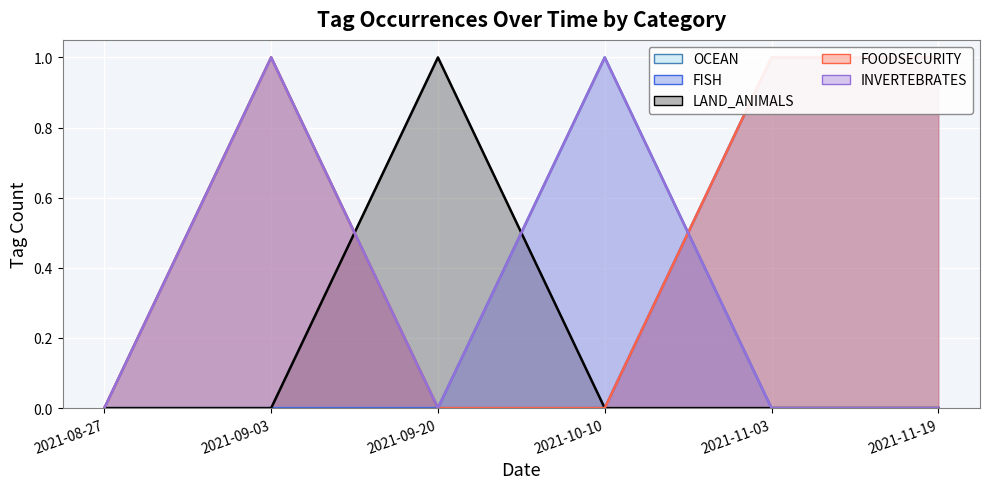

What is the highest value of the FOODSECURITY series?

1